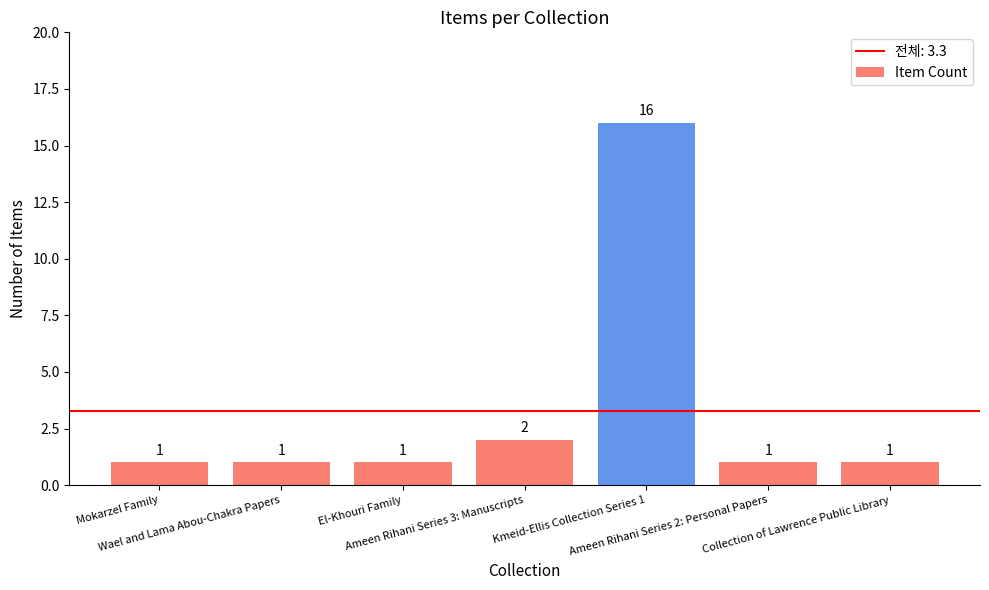

Reading left to right, extract all data points from this chart.

1	1	1	2	16	1	1